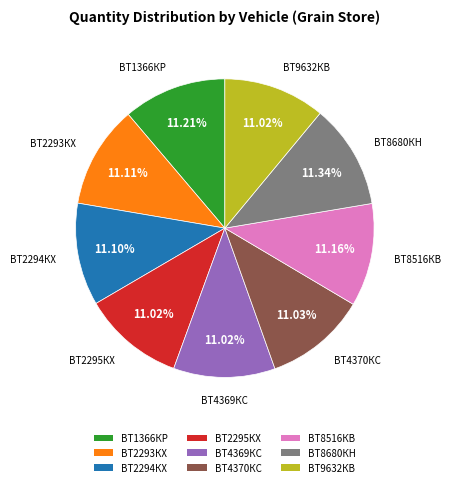

Combined, do ВТ1366КР and ВТ2294КХ account for over 50%?

No